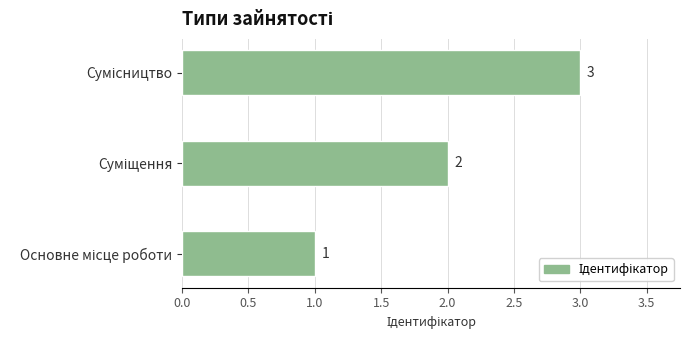

What is the sum of all values?

6